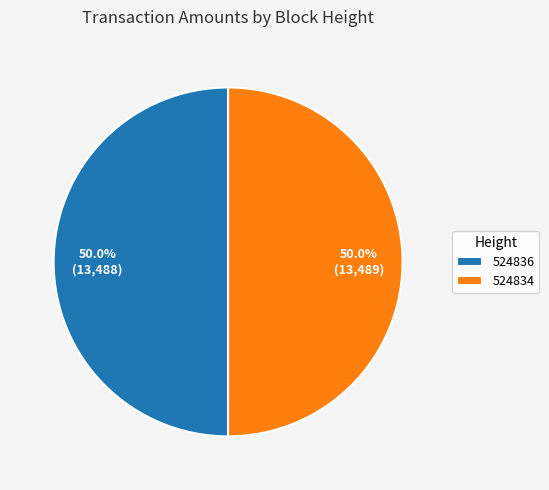

How much of the chart is everything except 524834?

50.0%